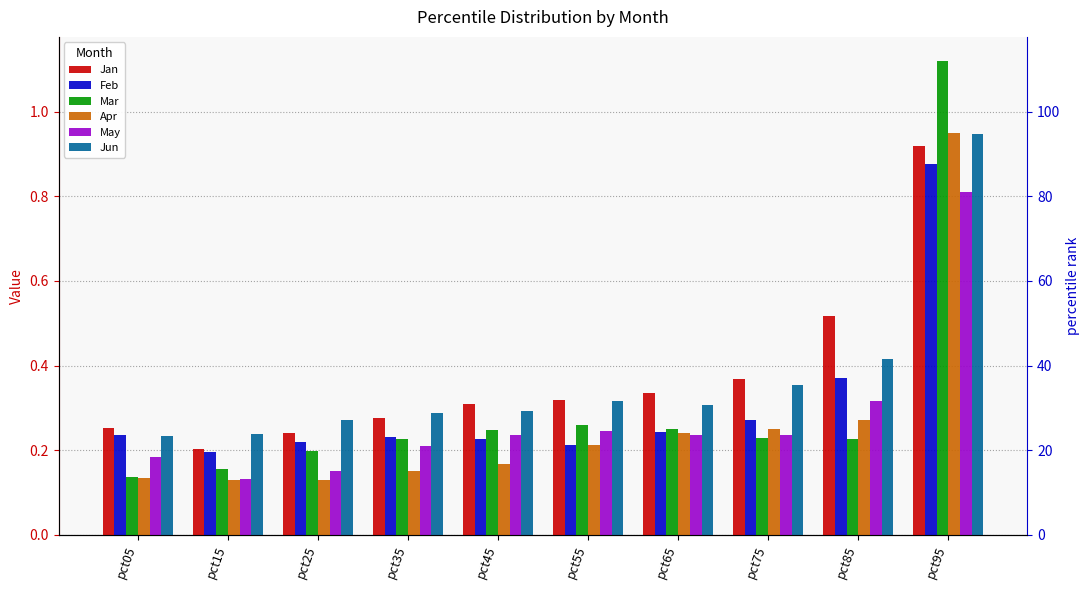

Reading left to right, transcribe all the data shown in this chart.

Jan: 0.3	0.2	0.2	0.3	0.3	0.3	0.3	0.4	0.5	0.9
Feb: 0.2	0.2	0.2	0.2	0.2	0.2	0.2	0.3	0.4	0.9
Mar: 0.1	0.2	0.2	0.2	0.2	0.3	0.2	0.2	0.2	1.1
Apr: 0.1	0.1	0.1	0.2	0.2	0.2	0.2	0.3	0.3	0.9
May: 0.2	0.1	0.2	0.2	0.2	0.2	0.2	0.2	0.3	0.8
Jun: 0.2	0.2	0.3	0.3	0.3	0.3	0.3	0.4	0.4	0.9